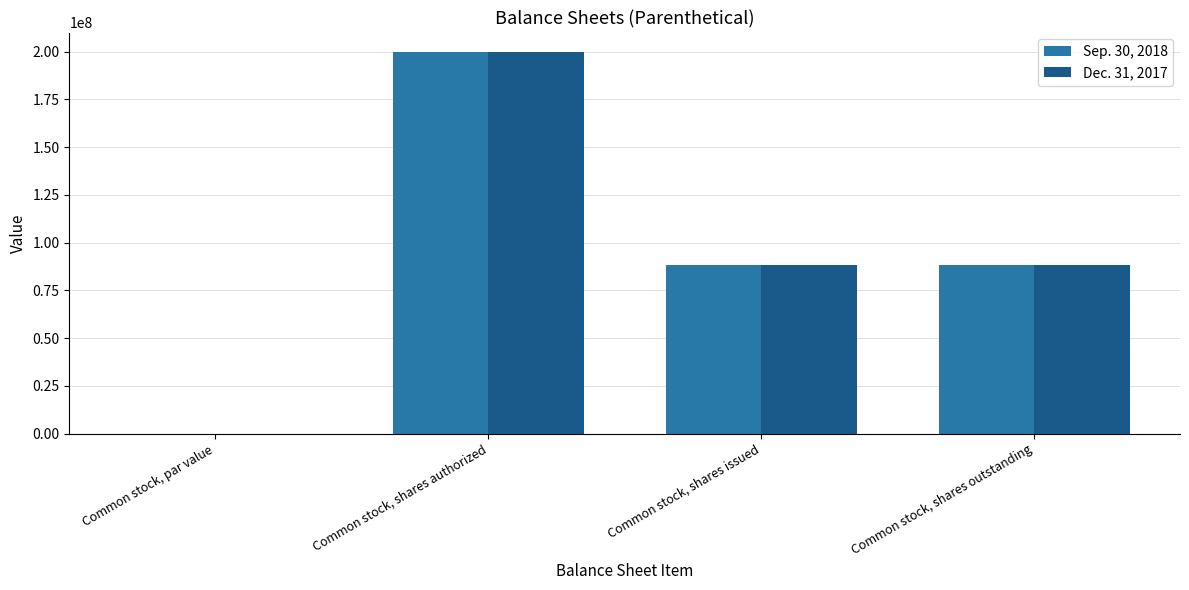

True or false: Dec. 31, 2017 has a value of 88195005.0 at Common stock, shares issued.

True